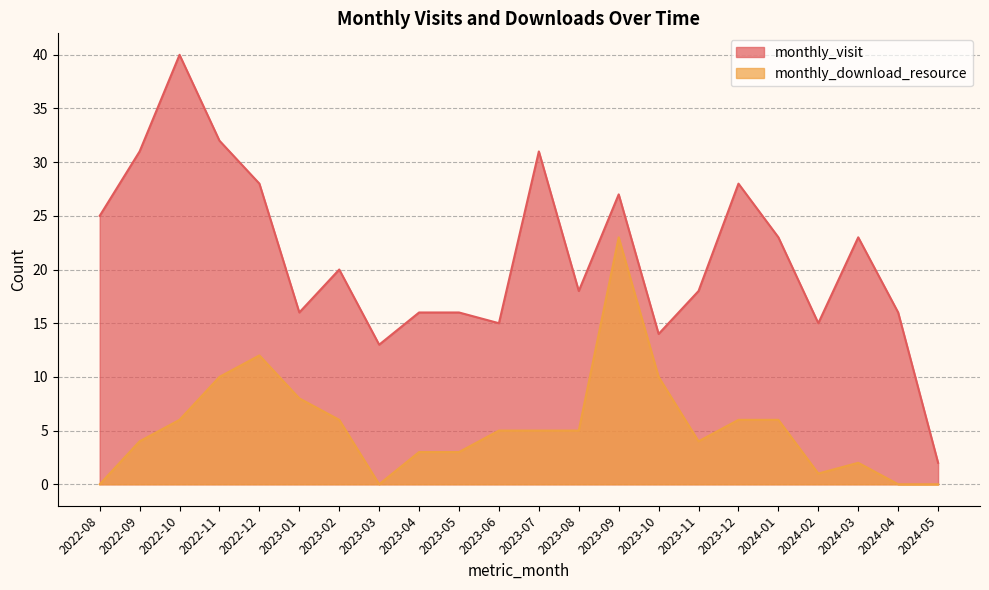

Between 2022-09 and 2022-10, which series saw the biggest shift?

monthly_visit